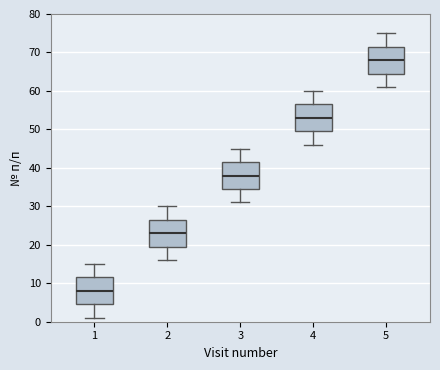

Reading left to right, transcribe this box plot: for each box, give where its median line is, the range the box spans, and where its two whiskers end, as read against the y-axis. The values are not printed on the chart, so give them approximately, as read against the axis.

1: median 8, box 5 to 12, whiskers 1 to 15
2: median 23, box 20 to 27, whiskers 16 to 30
3: median 38, box 35 to 42, whiskers 31 to 45
4: median 53, box 50 to 57, whiskers 46 to 60
5: median 68, box 65 to 72, whiskers 61 to 75